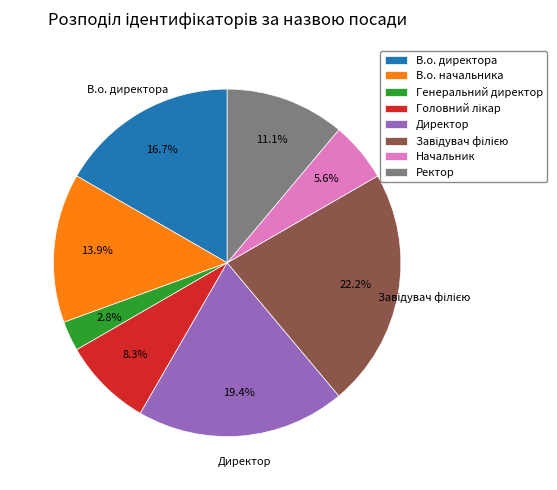

To the nearest percent, what is the average slice percentage?

12%